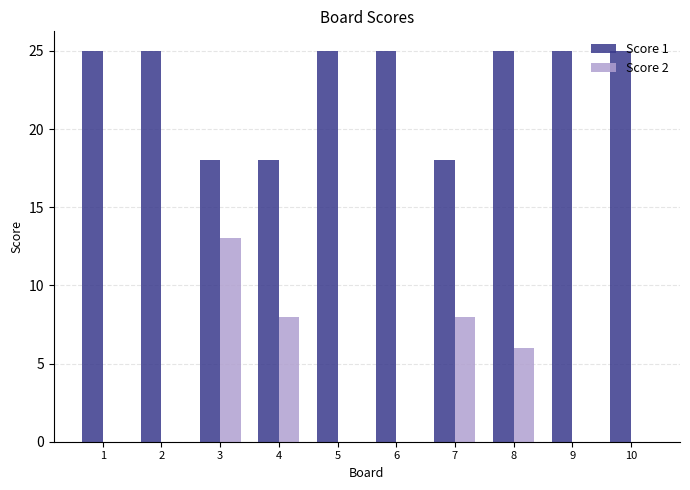

What is the difference between the Score 2 values at 8 and 7?

2